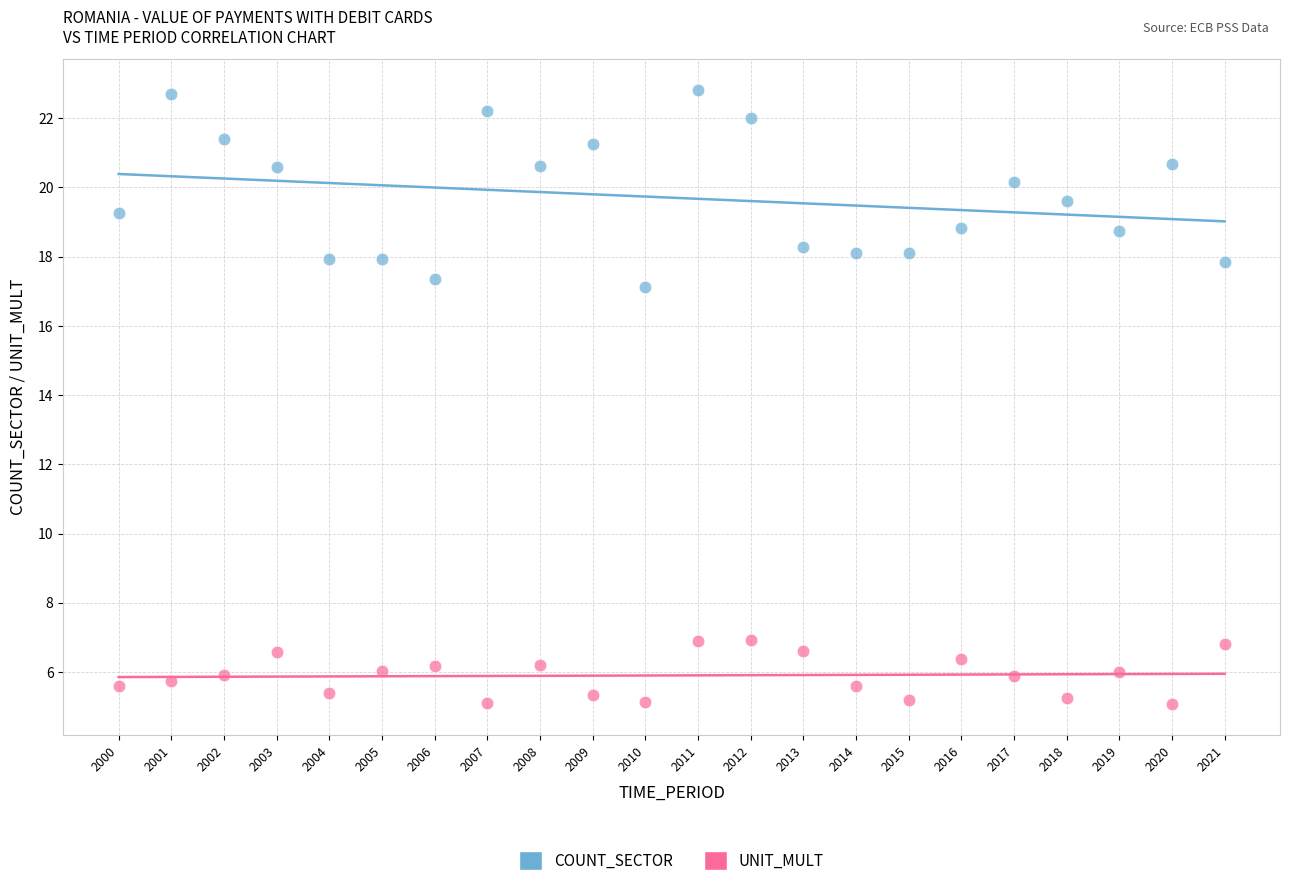

Across all data points, what is the range of Y values (max minus min)?

17.8